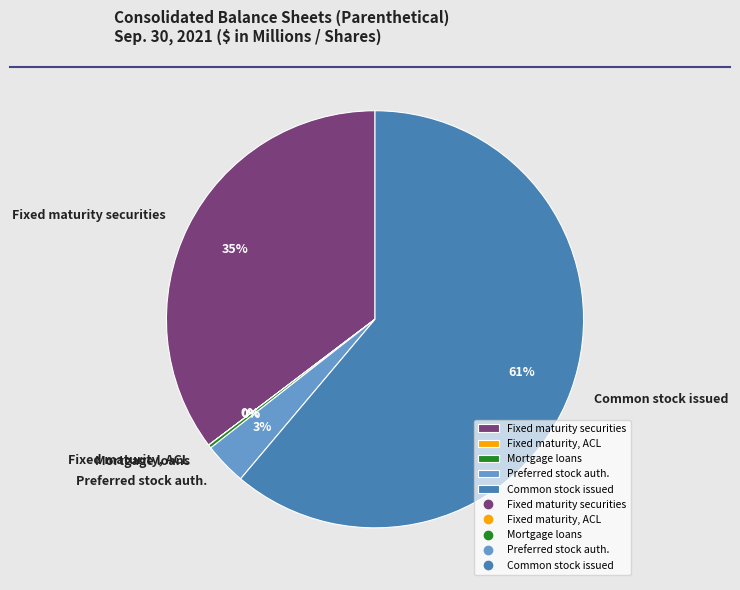

Which category has the biggest portion of the pie?

Common stock issued